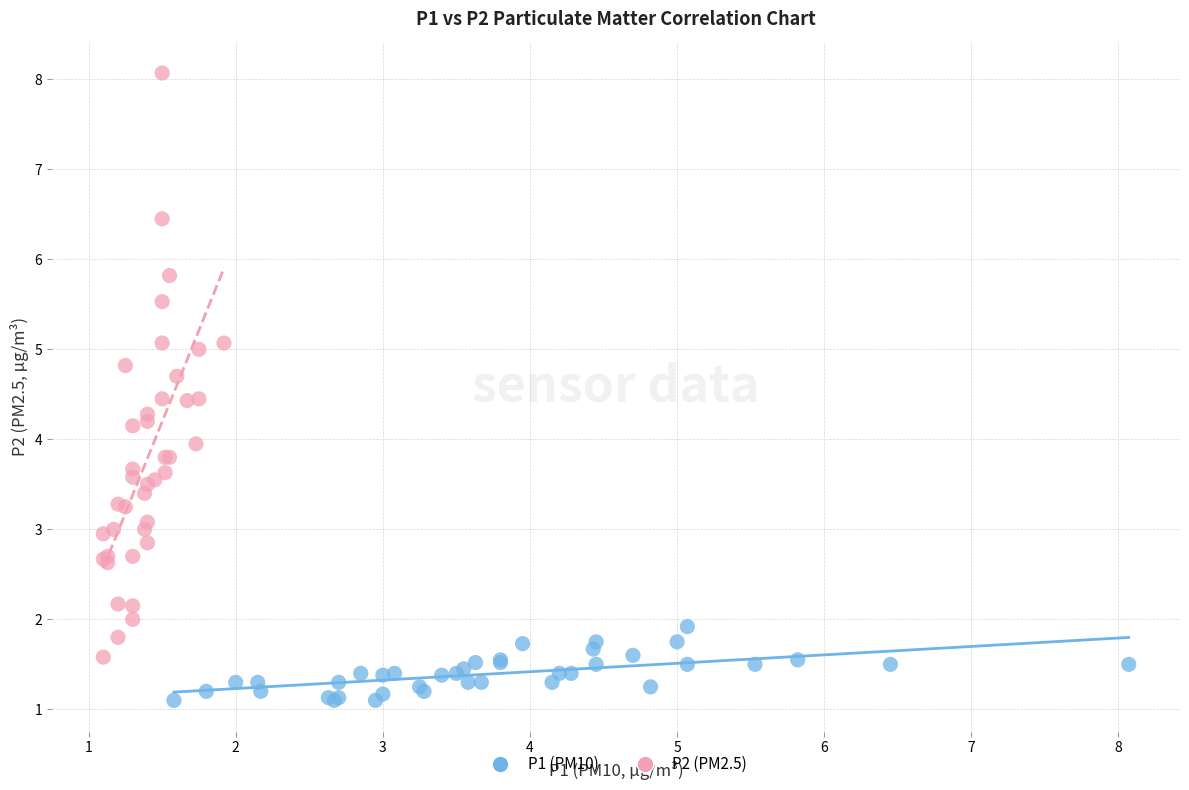

Which series contains the lowest Y value?

P1 (PM10)